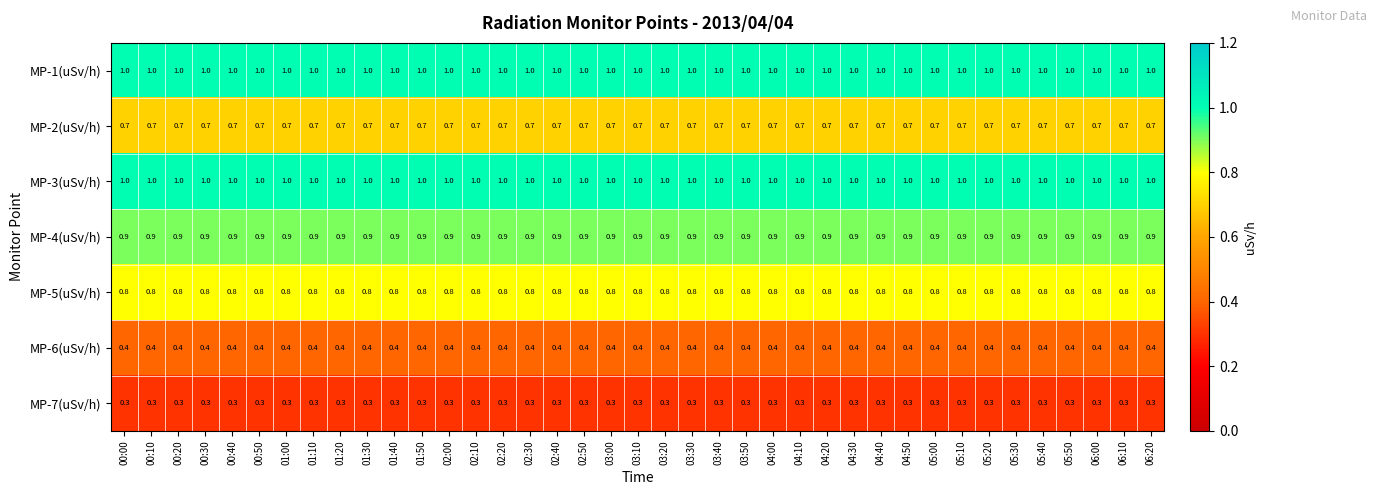

What is the spread (max minus min) of values at 05:00?

0.7